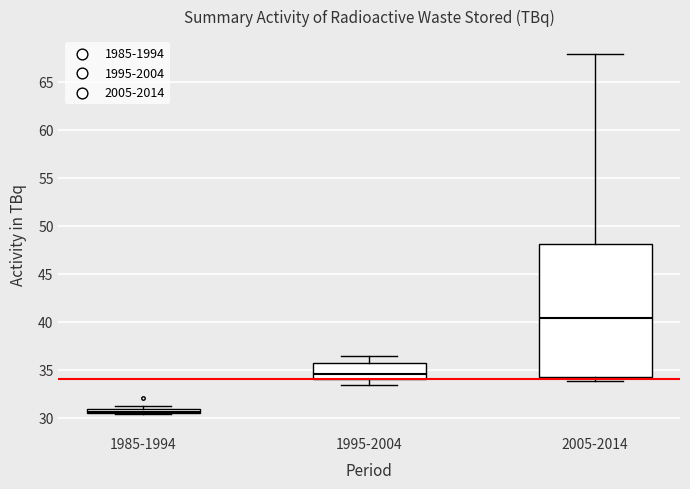

Where does the upper whisker of the box for 2005-2014 end on the y-axis? The values are not printed on the chart, so give them approximately, as read against the axis.

68.0